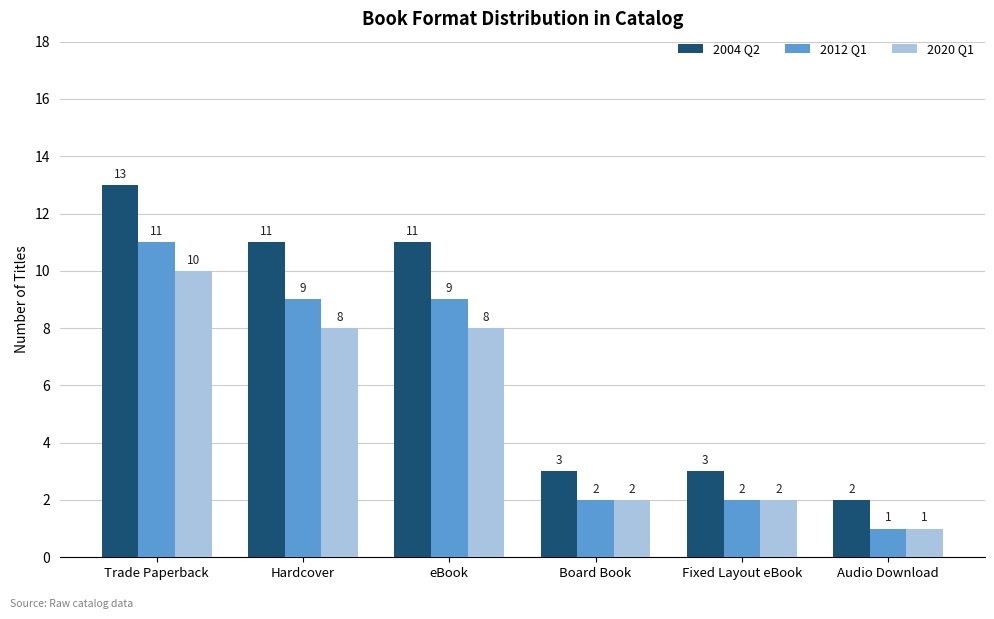

List the series in order of their overall mean, lowest first.

2020 Q1, 2012 Q1, 2004 Q2